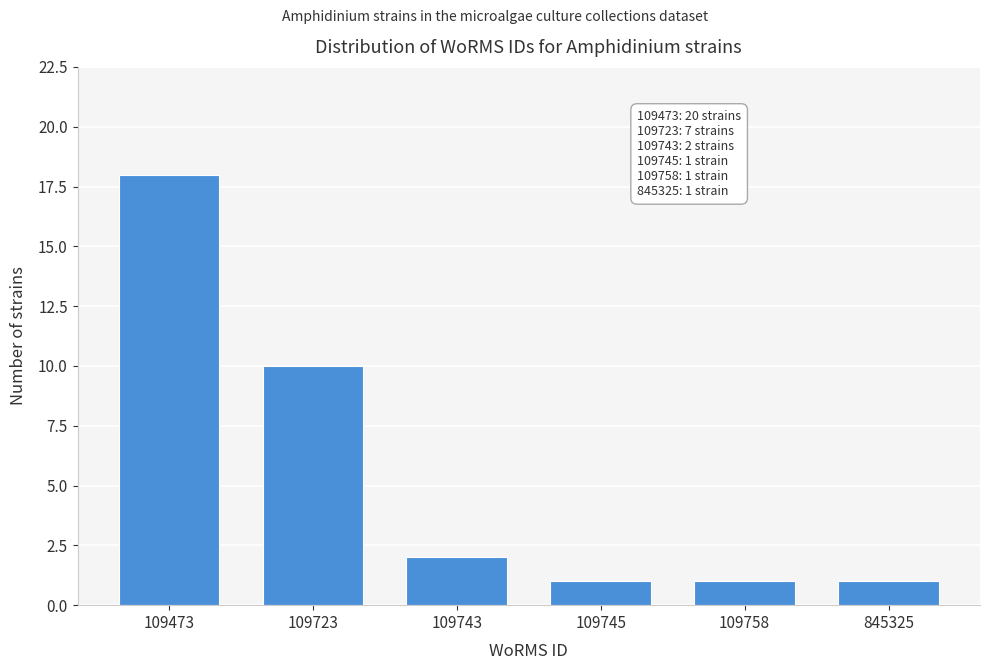

Reading left to right, what are all the values shown in this chart?

109473=18	109723=10	109743=2	109745=1	109758=1	845325=1